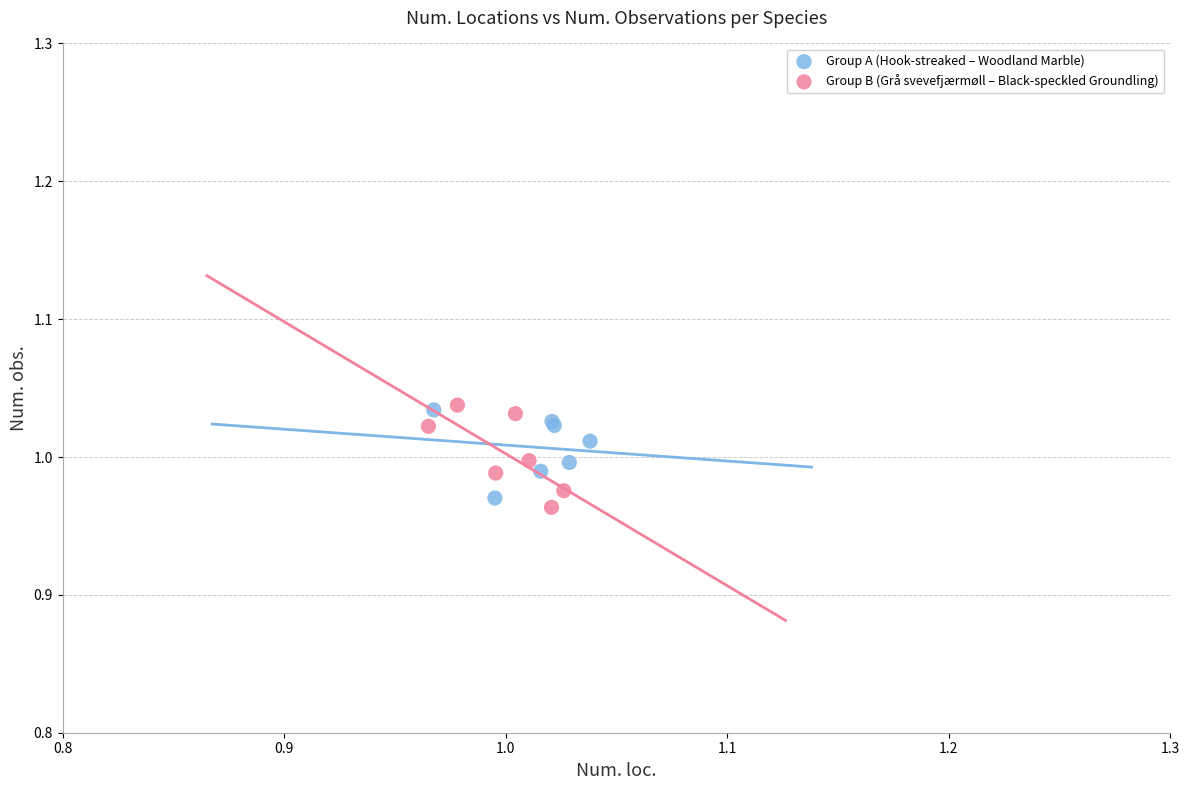

Which series contains the lowest Y value?

Group B (Grå svevefjærmøll – Black-speckled Groundling)